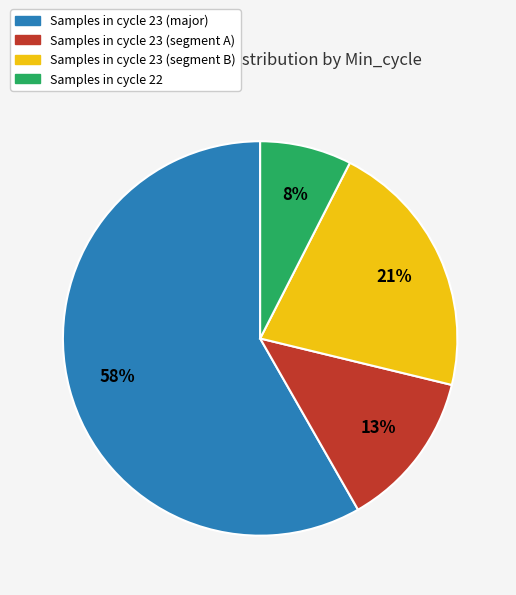

To the nearest percent, what is the average slice percentage?

25%